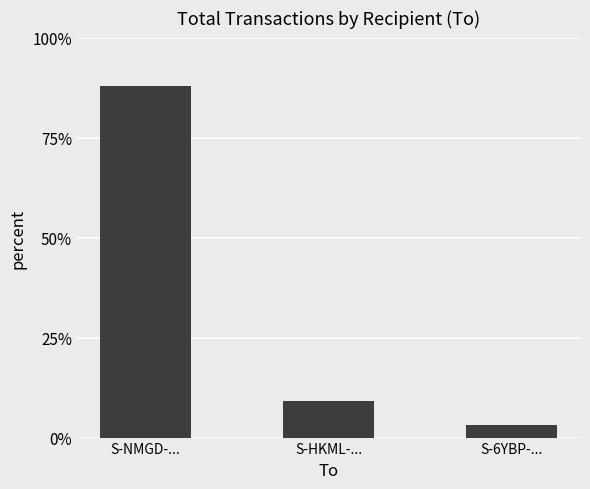

What is the approximate value at S-6YBP-...?

3.0